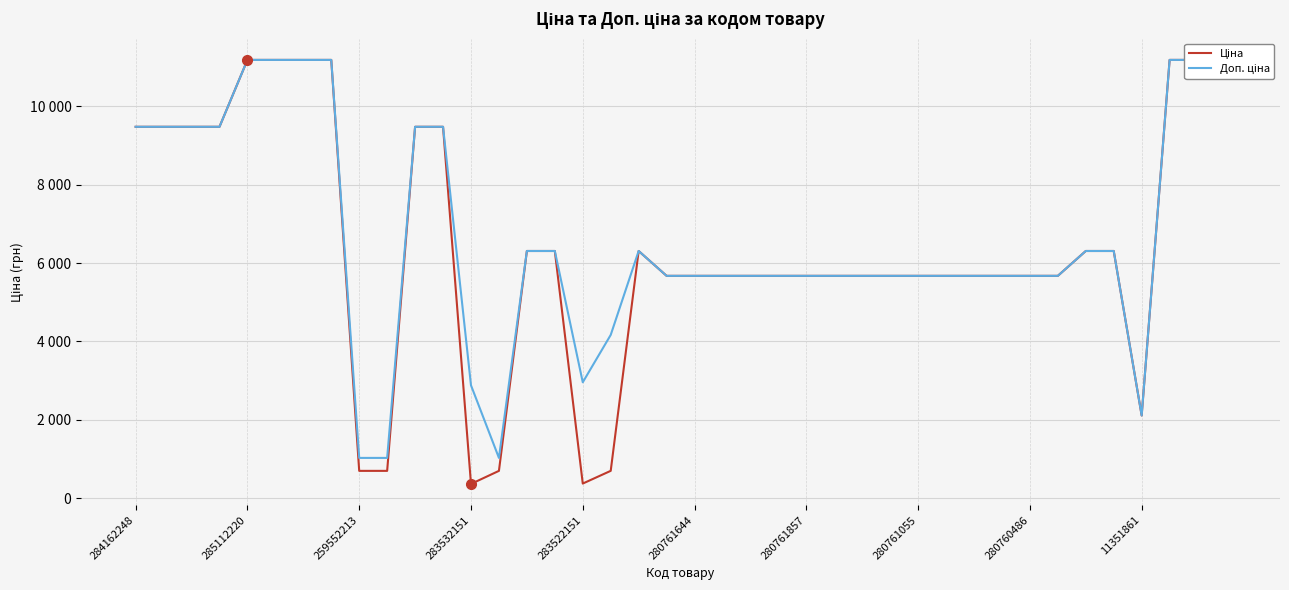

True or false: Доп. ціна has a value of 3805.3 at 280761055.

False